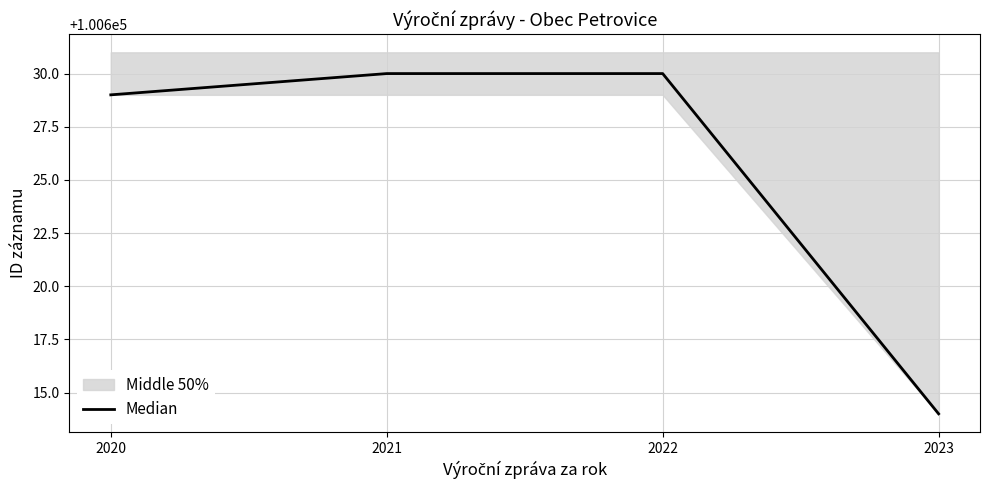

True or false: the data shows 50953 at 2020.

False